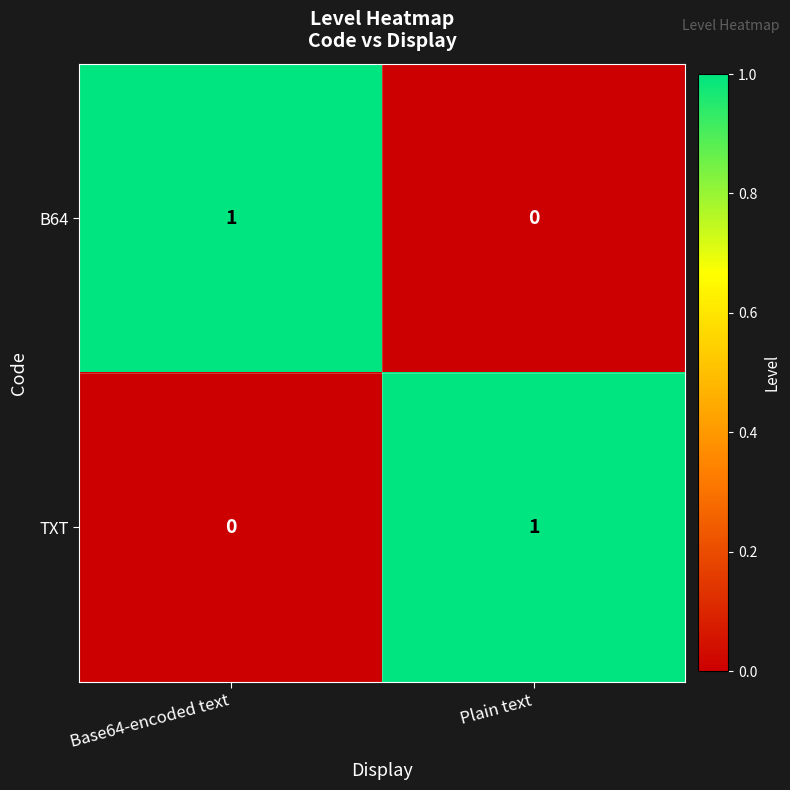

Rank the categories by B64 value from highest to lowest.

Base64-encoded text, Plain text